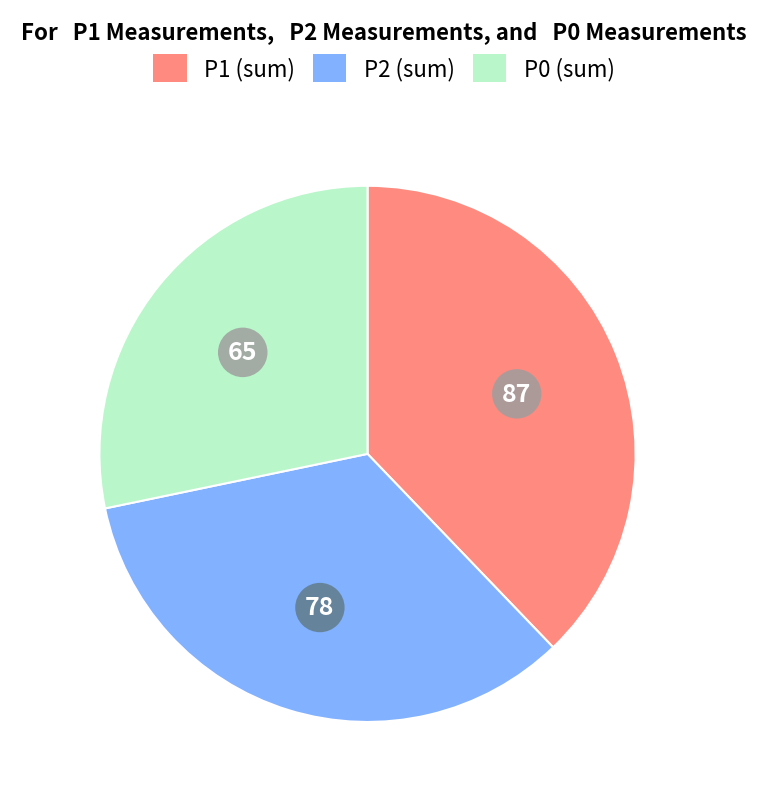

Does any single category account for the majority?

No